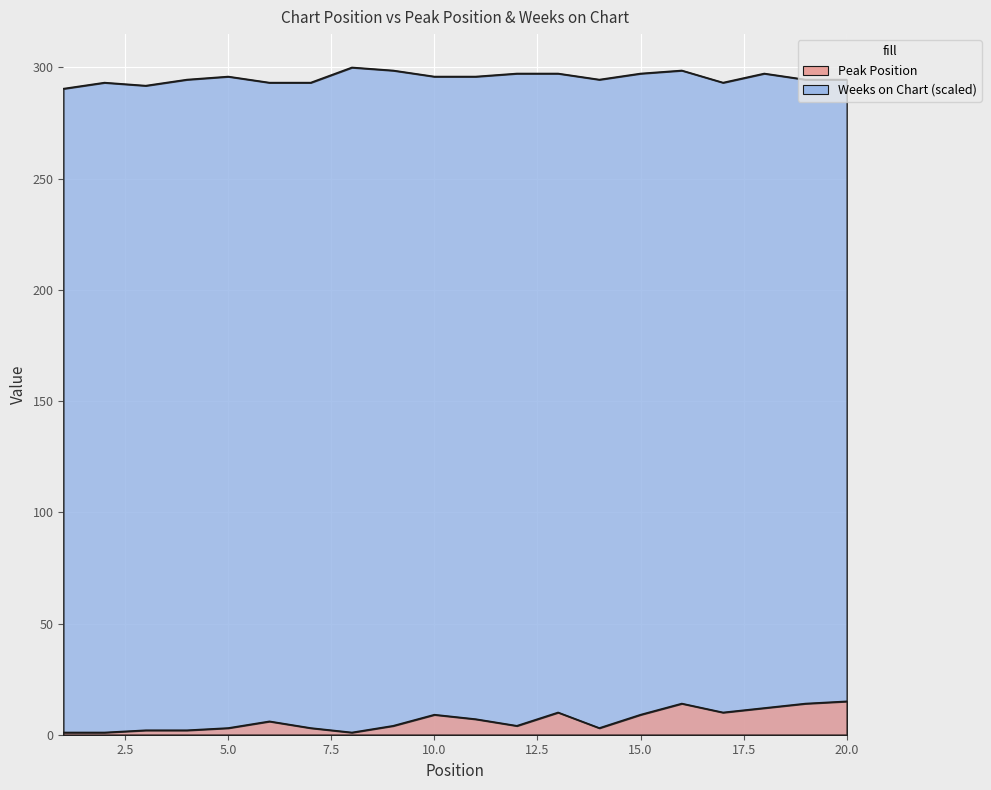

What is the average value of the Peak Position series?

6.5